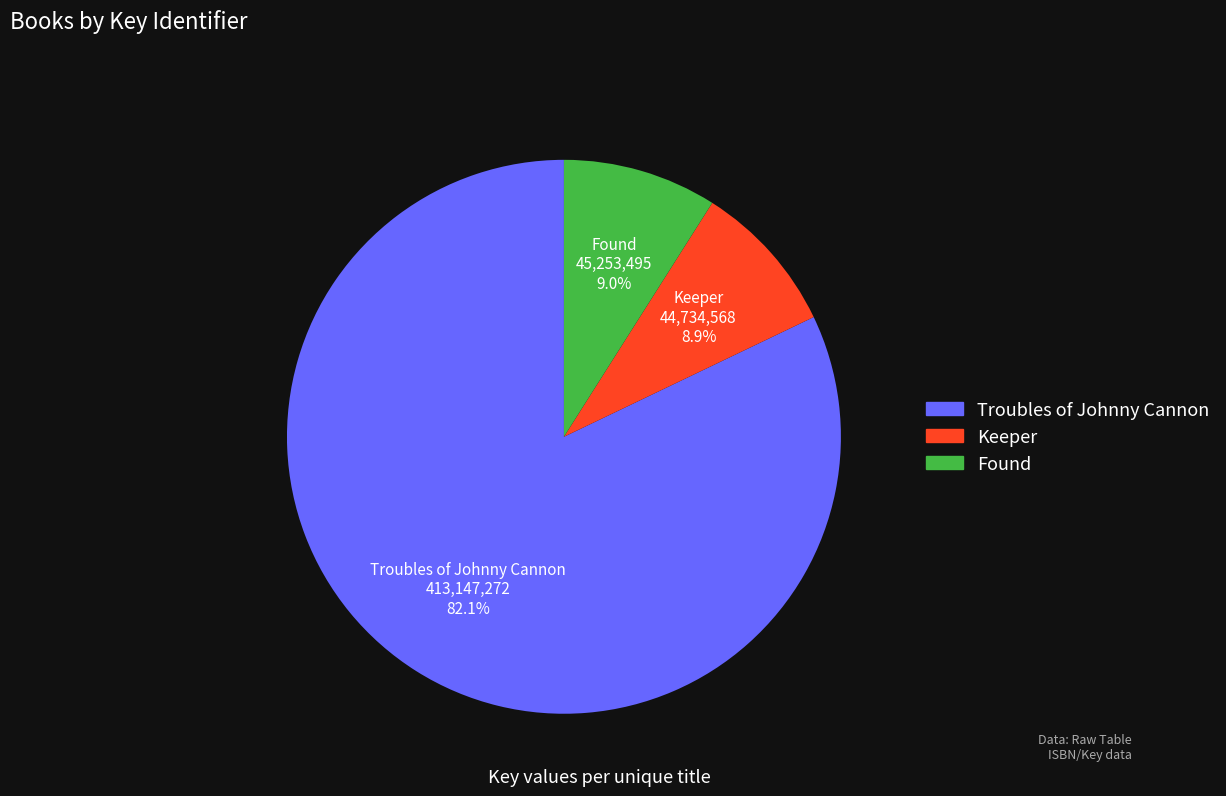

Count the number of slices in the pie.

3